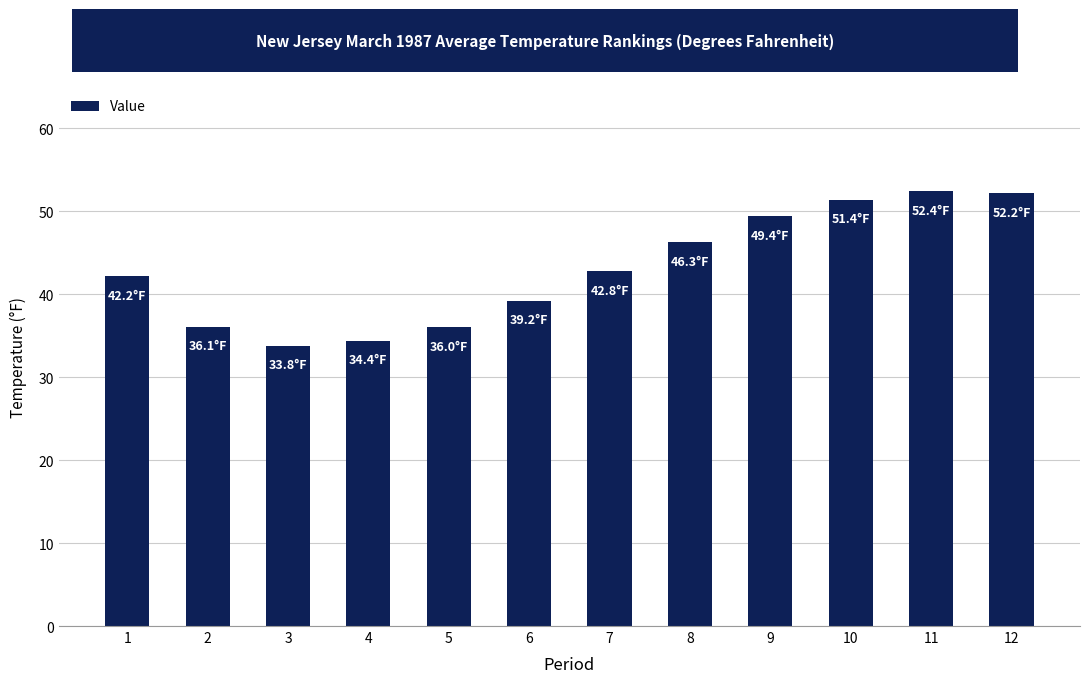

The chart shows a value of 15.2 at 9. True or false?

False